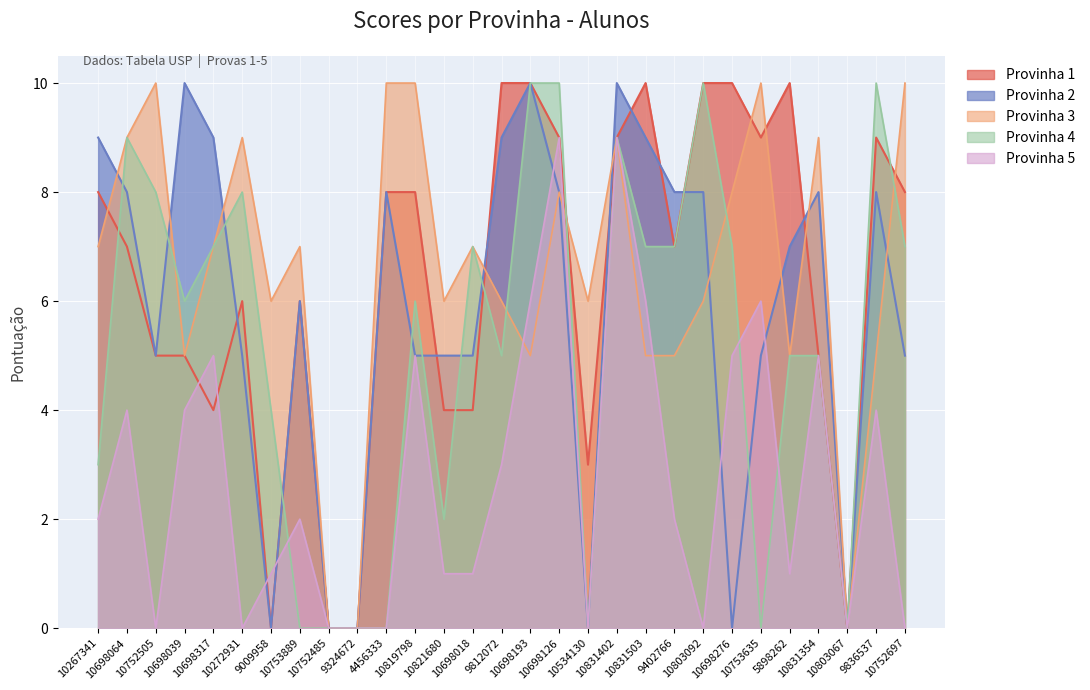

Which series has the largest total across all categories?

Provinha 3